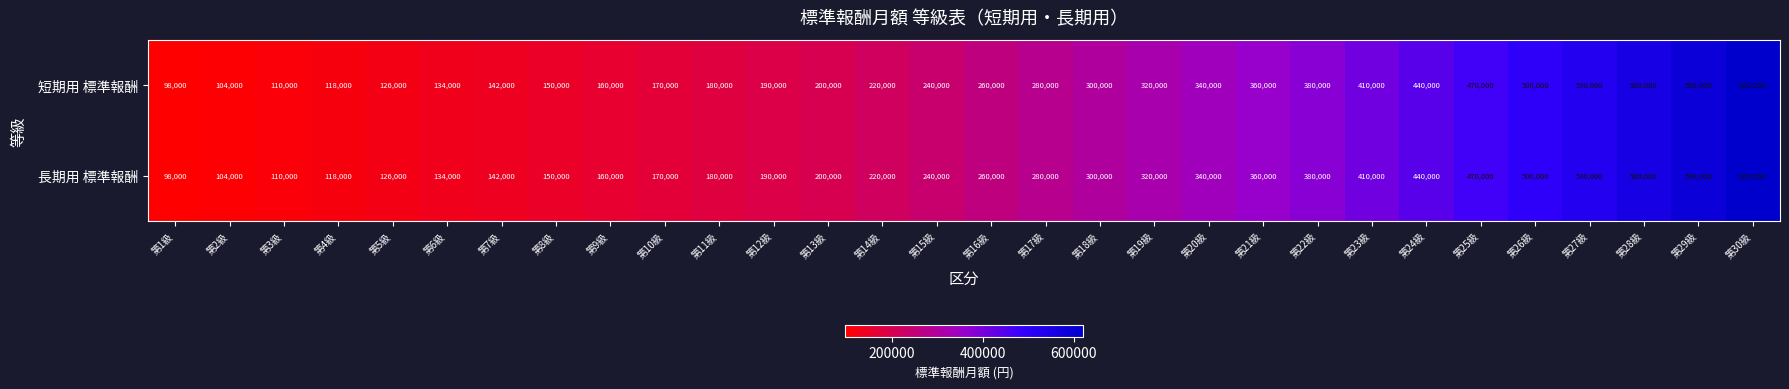

Rank the categories by 長期用 標準報酬 value from lowest to highest.

第1級, 第2級, 第3級, 第4級, 第5級, 第6級, 第7級, 第8級, 第9級, 第10級, 第11級, 第12級, 第13級, 第14級, 第15級, 第16級, 第17級, 第18級, 第19級, 第20級, 第21級, 第22級, 第23級, 第24級, 第25級, 第26級, 第27級, 第28級, 第29級, 第30級